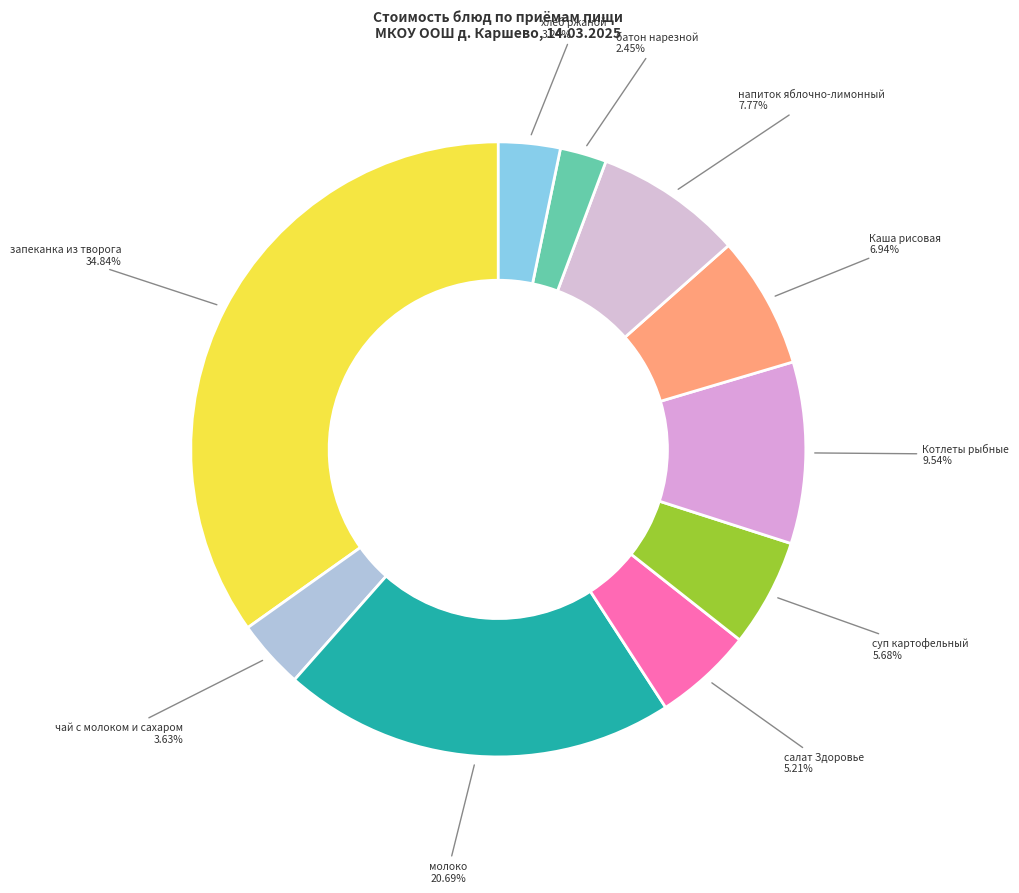

Between Котлеты рыбные and напиток яблочно-лимонный, which is larger?

Котлеты рыбные